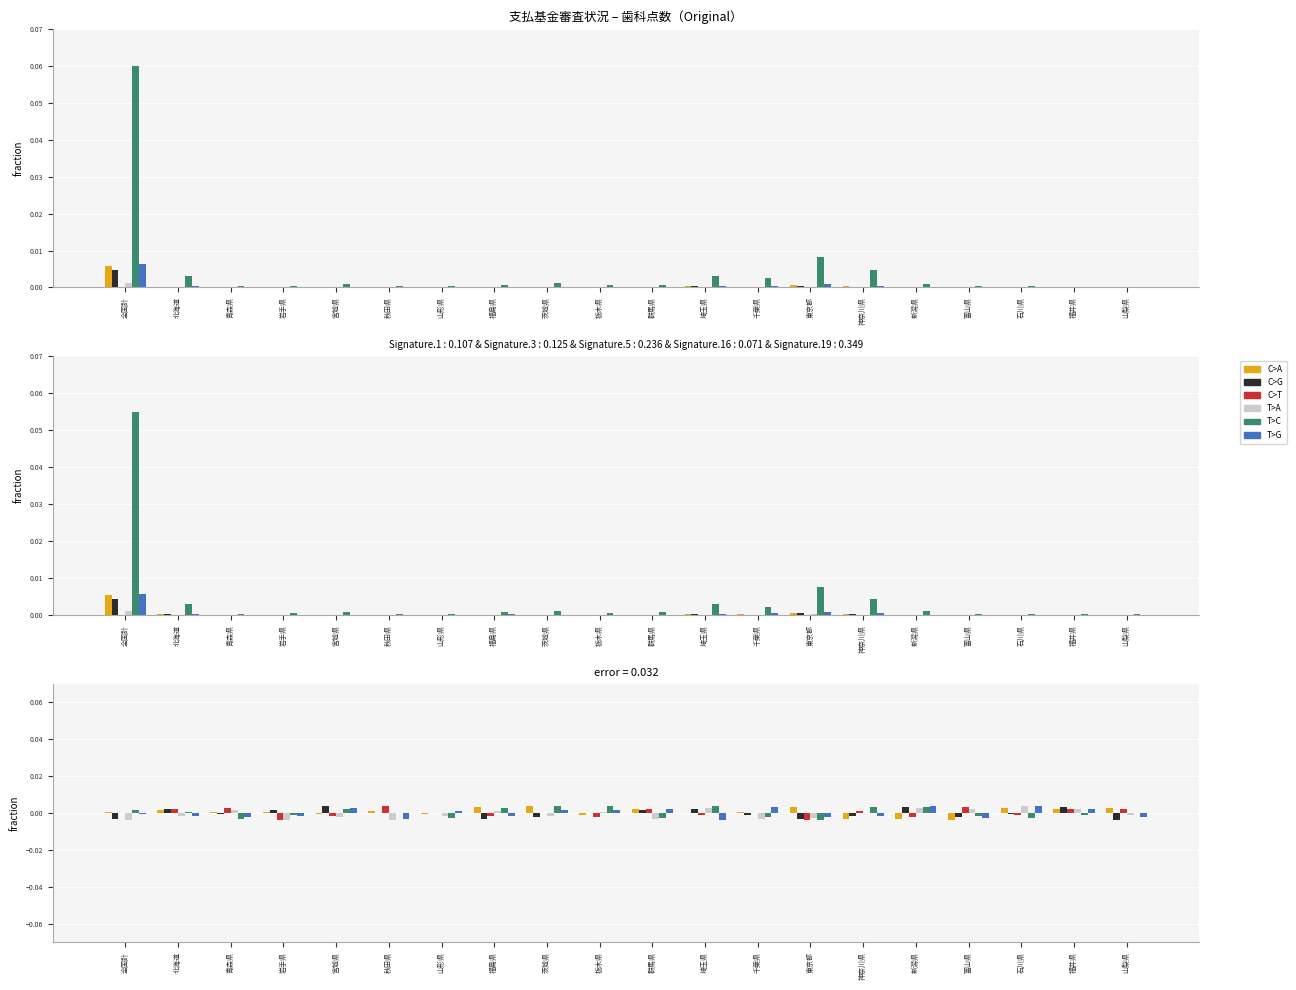

What is the label of the 18th bar from the right?

青森県